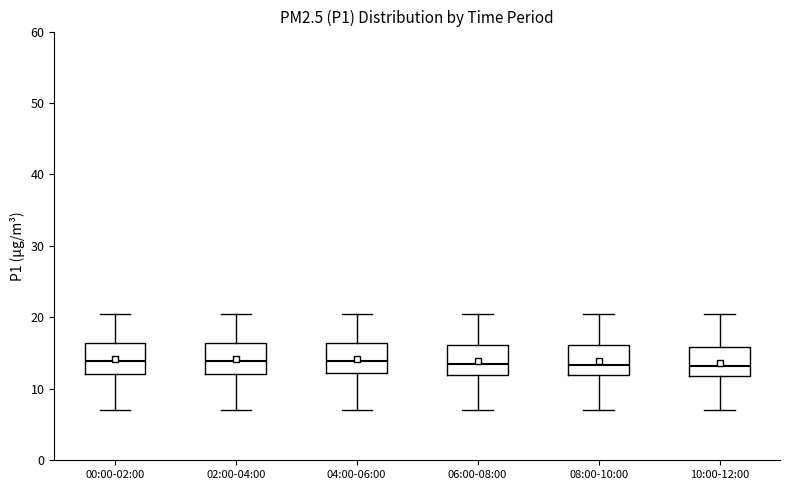

Where does the lower whisker of the box for 04:00-06:00 end on the y-axis? The values are not printed on the chart, so give them approximately, as read against the axis.

7